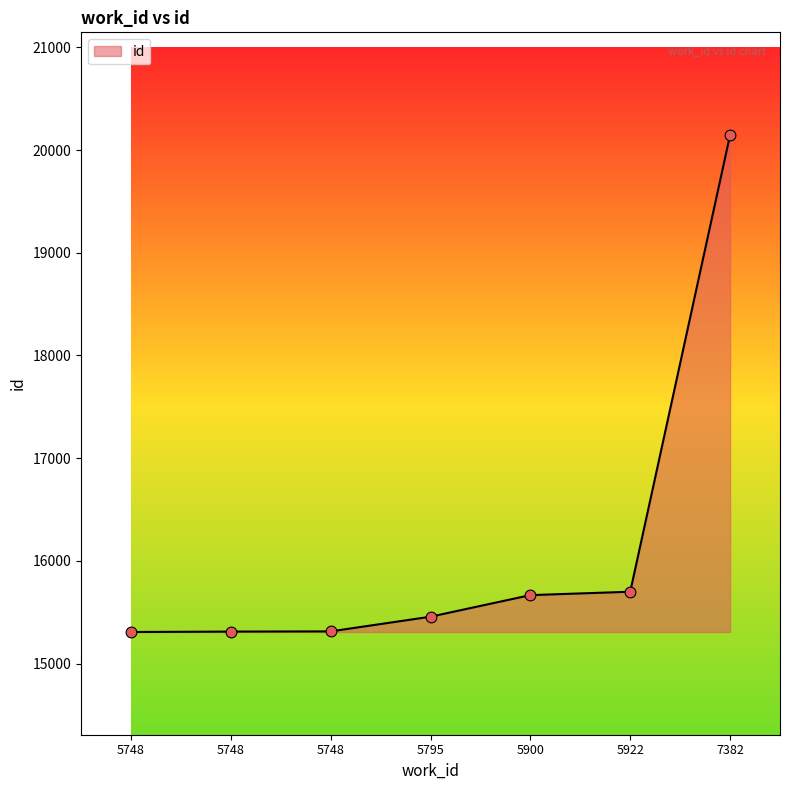

What is the ratio of the value at 5795 to the value at 5748?

1.0